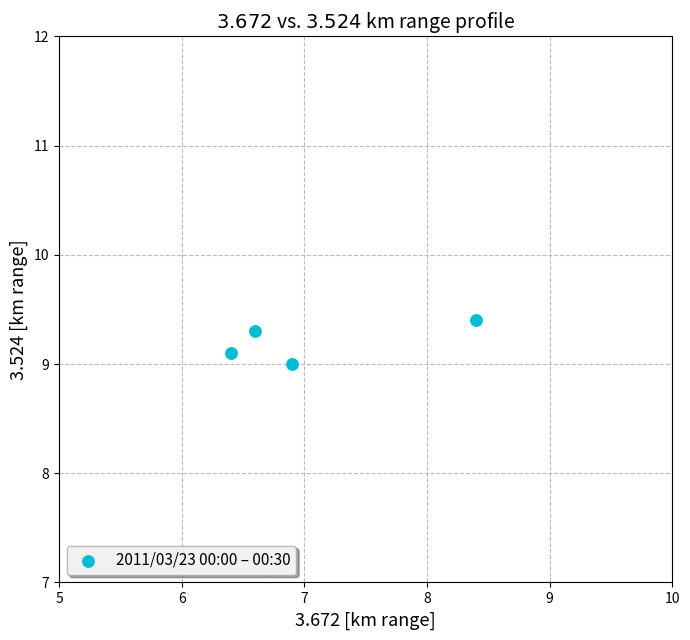

What is the average Y value?

9.2